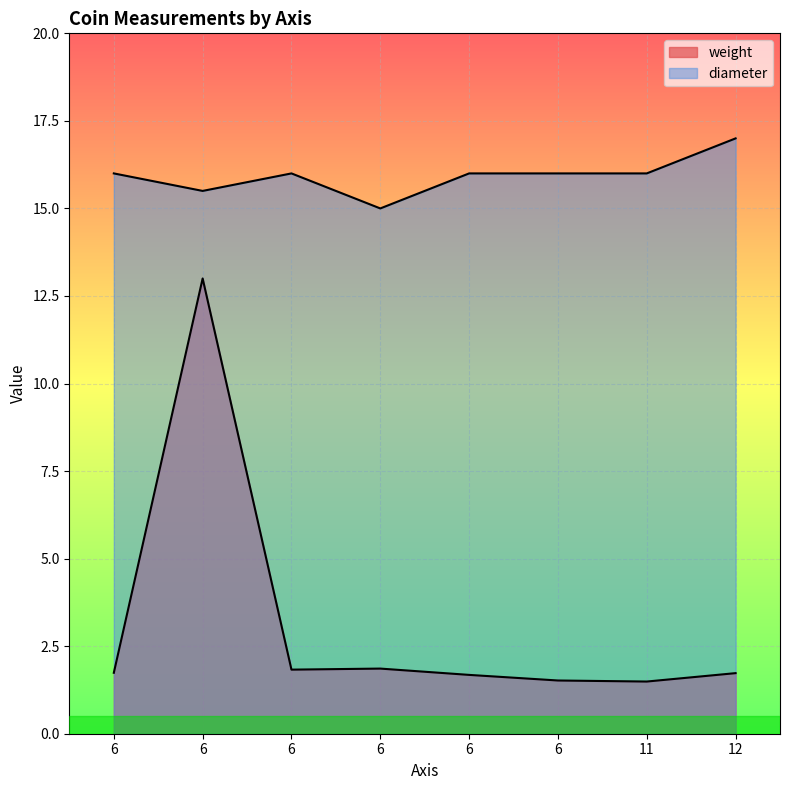

What is the minimum value shown in the chart?

1.5